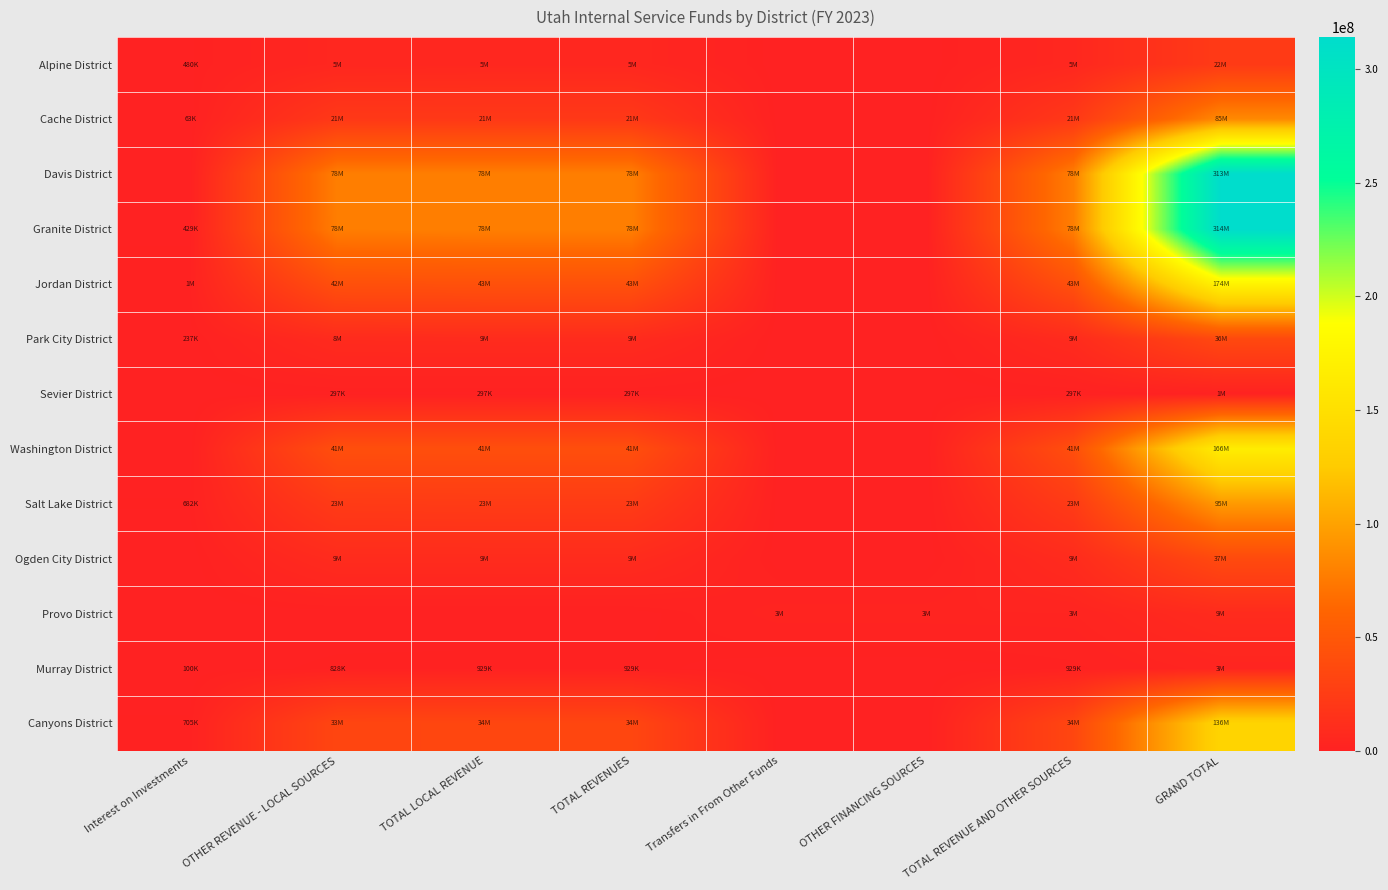

List the series in order of their peak value, lowest first.

Sevier District, Murray District, Provo District, Alpine District, Park City District, Ogden City District, Cache District, Salt Lake District, Canyons District, Washington District, Jordan District, Davis District, Granite District